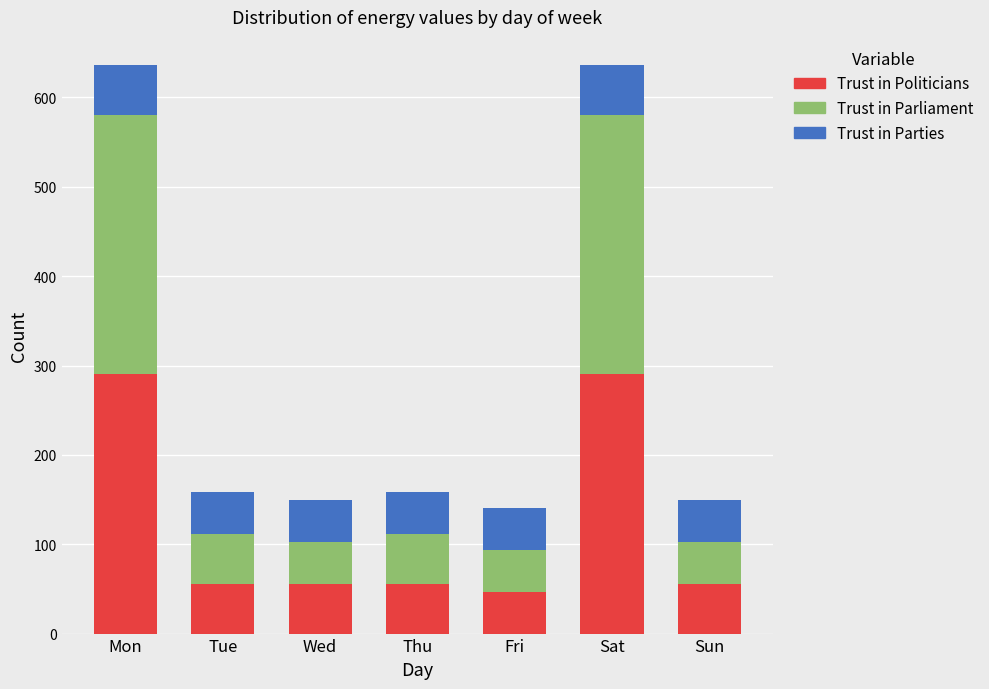

What is the total value across all series at Sat?

636